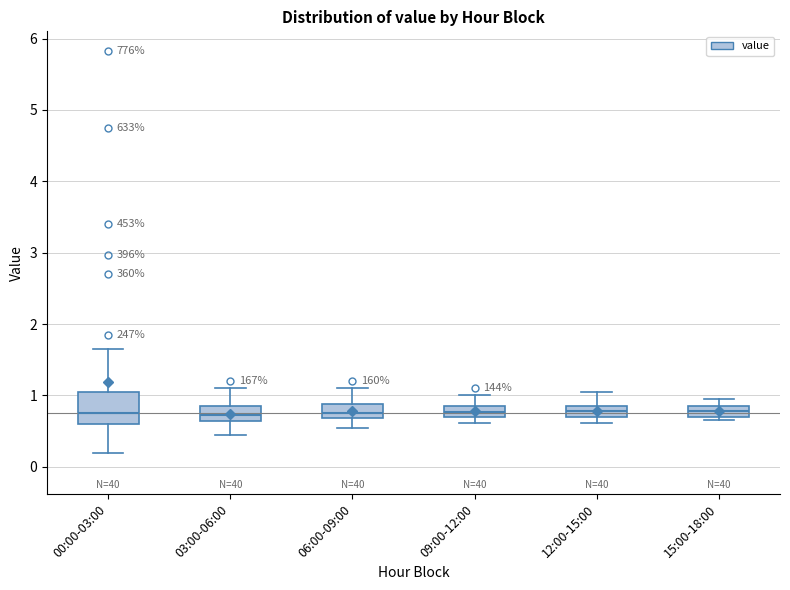

Comparing the boxes themselves (not the whiskers), which one is the tallest?

00:00-03:00